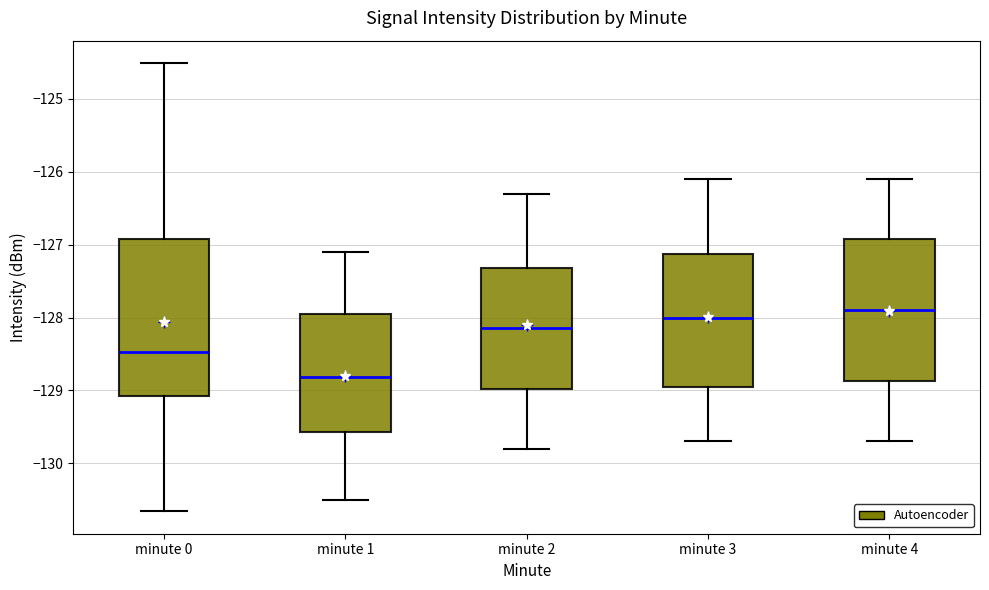

Reading left to right, read every box against the y-axis: the position of its median line, the range the box covers, and the ends of its whiskers. The values are not printed on the chart, so give them approximately, as read against the axis.

minute 0: median -128.5, box -129.1 to -126.9, whiskers -130.7 to -124.5
minute 1: median -128.8, box -129.6 to -127.9, whiskers -130.5 to -127.1
minute 2: median -128.1, box -129.0 to -127.3, whiskers -129.8 to -126.3
minute 3: median -128.0, box -128.9 to -127.1, whiskers -129.7 to -126.1
minute 4: median -127.9, box -128.9 to -126.9, whiskers -129.7 to -126.1